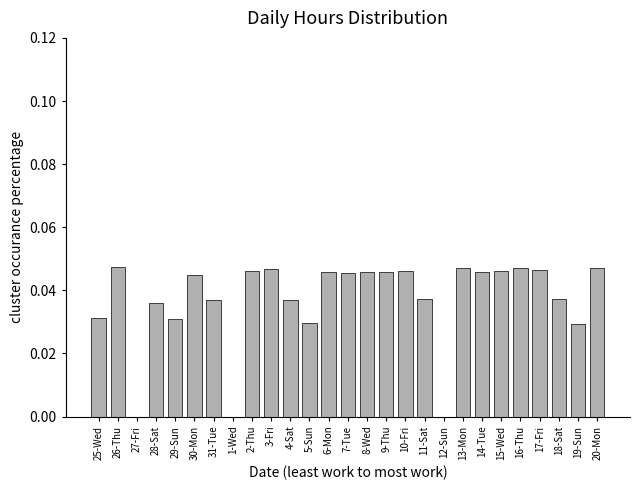

What is the sum of all values?

1.0